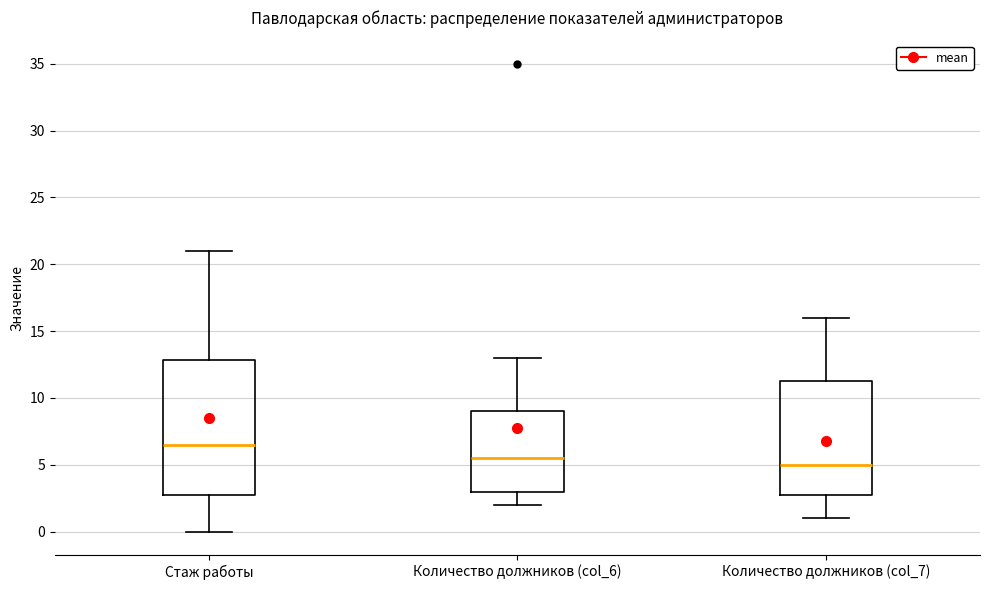

Reading left to right, read every box against the y-axis: the position of its median line, the range the box covers, and the ends of its whiskers. The values are not printed on the chart, so give them approximately, as read against the axis.

Стаж работы: median 6.5, box 3.0 to 13.0, whiskers 0.0 to 21.0
Количество должников (col_6): median 5.5, box 3.0 to 9.0, whiskers 2.0 to 13.0
Количество должников (col_7): median 5.0, box 3.0 to 11.5, whiskers 1.0 to 16.0